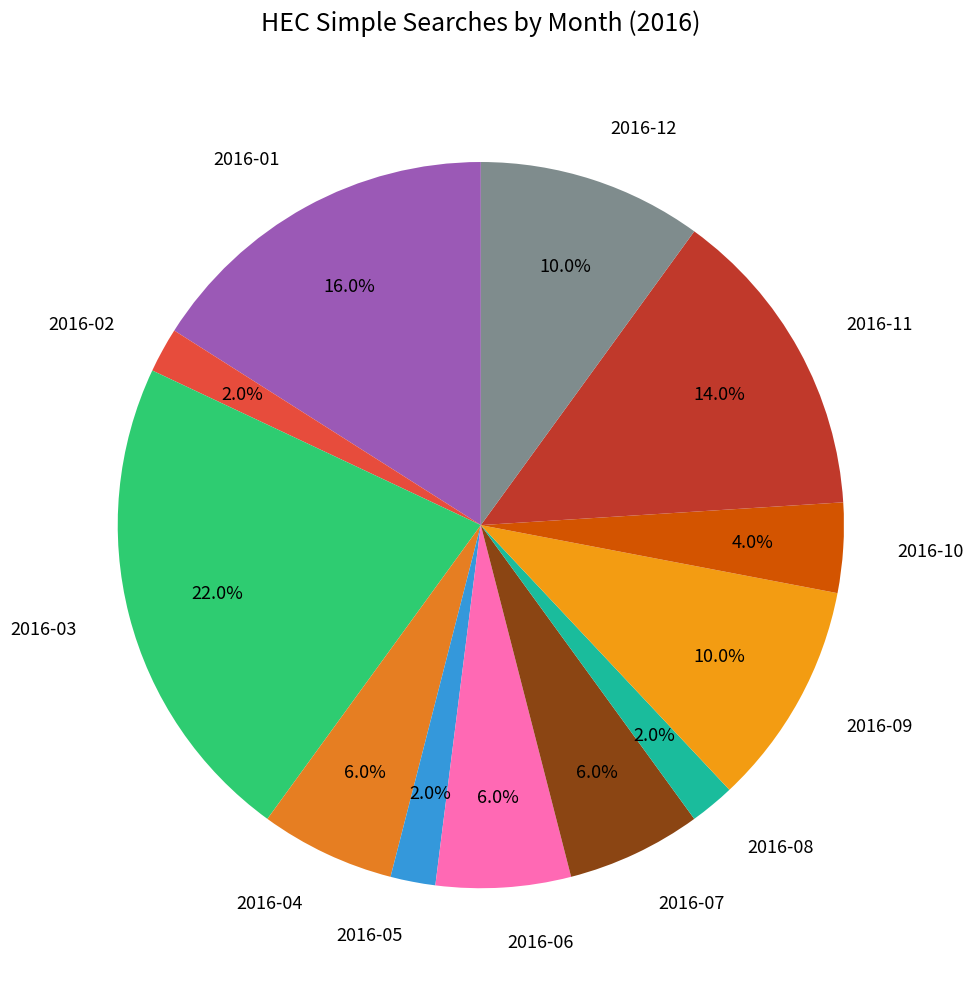

How many slices are in this pie chart?

12